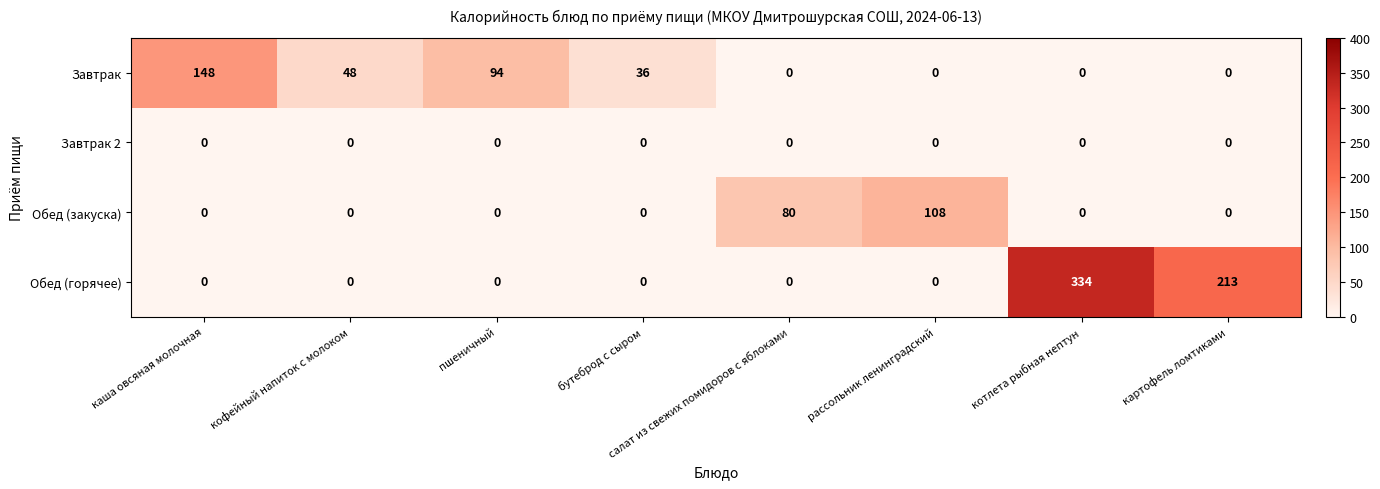

List the series in order of their peak value, lowest first.

Завтрак 2, Обед (закуска), Завтрак, Обед (горячее)